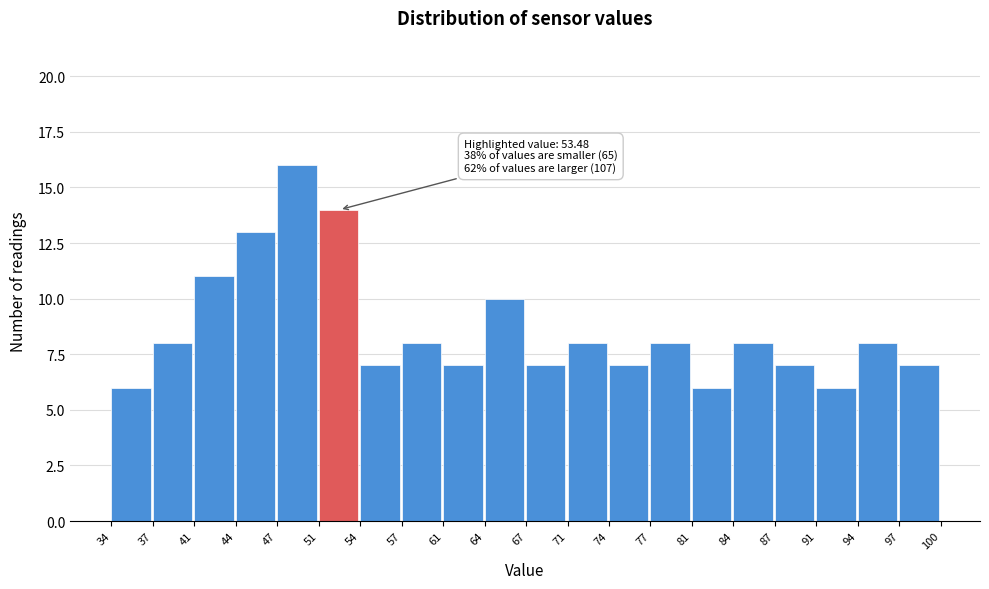

Which range on the x-axis has the tallest bar?

47 to 51